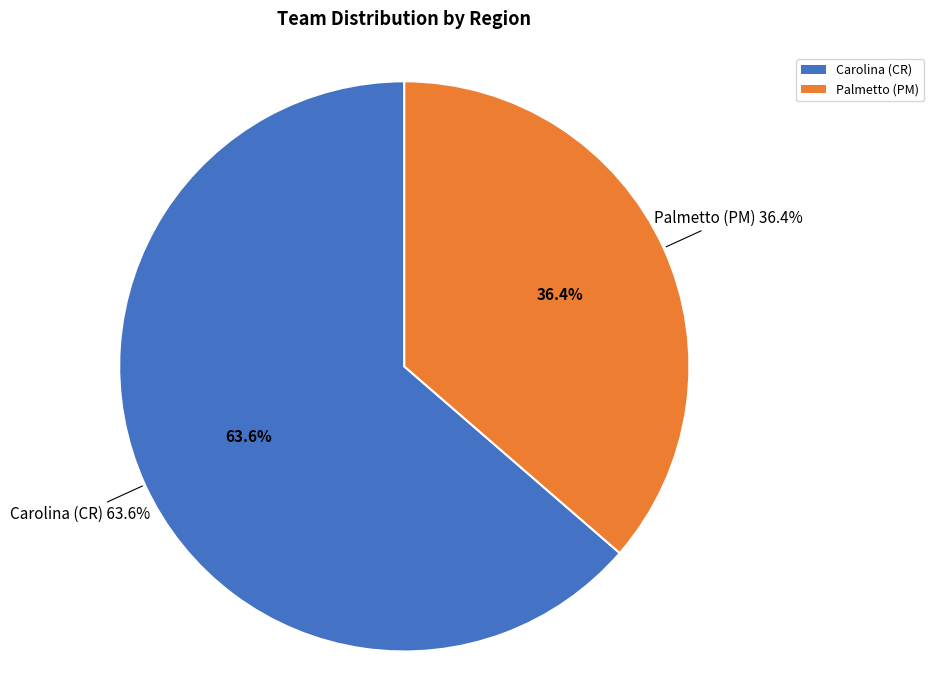

Approximately how many times larger is the value at Palmetto (PM) compared to Carolina (CR)?

0.6